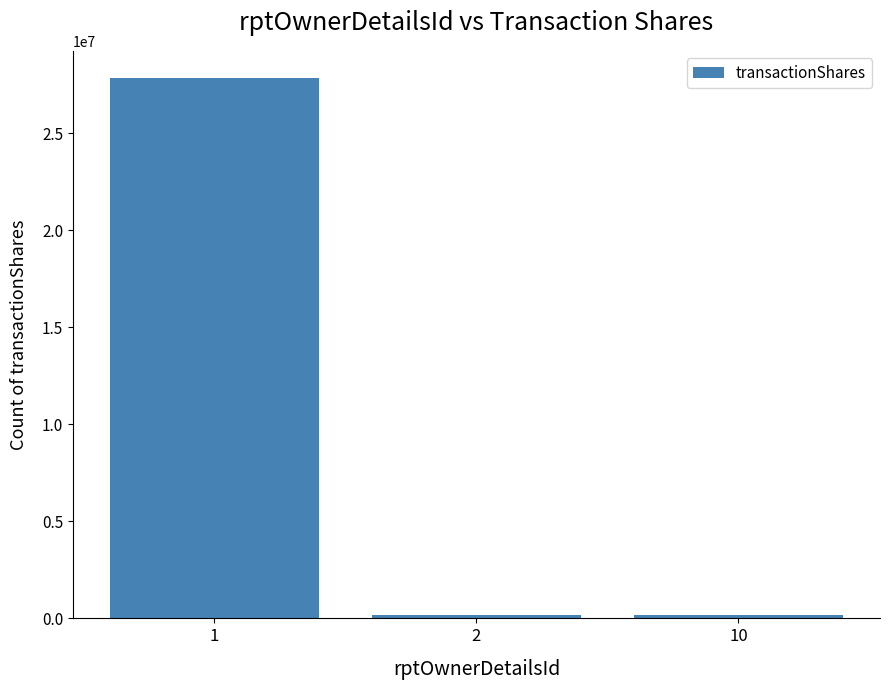

What is the maximum value shown in the chart?

27849320